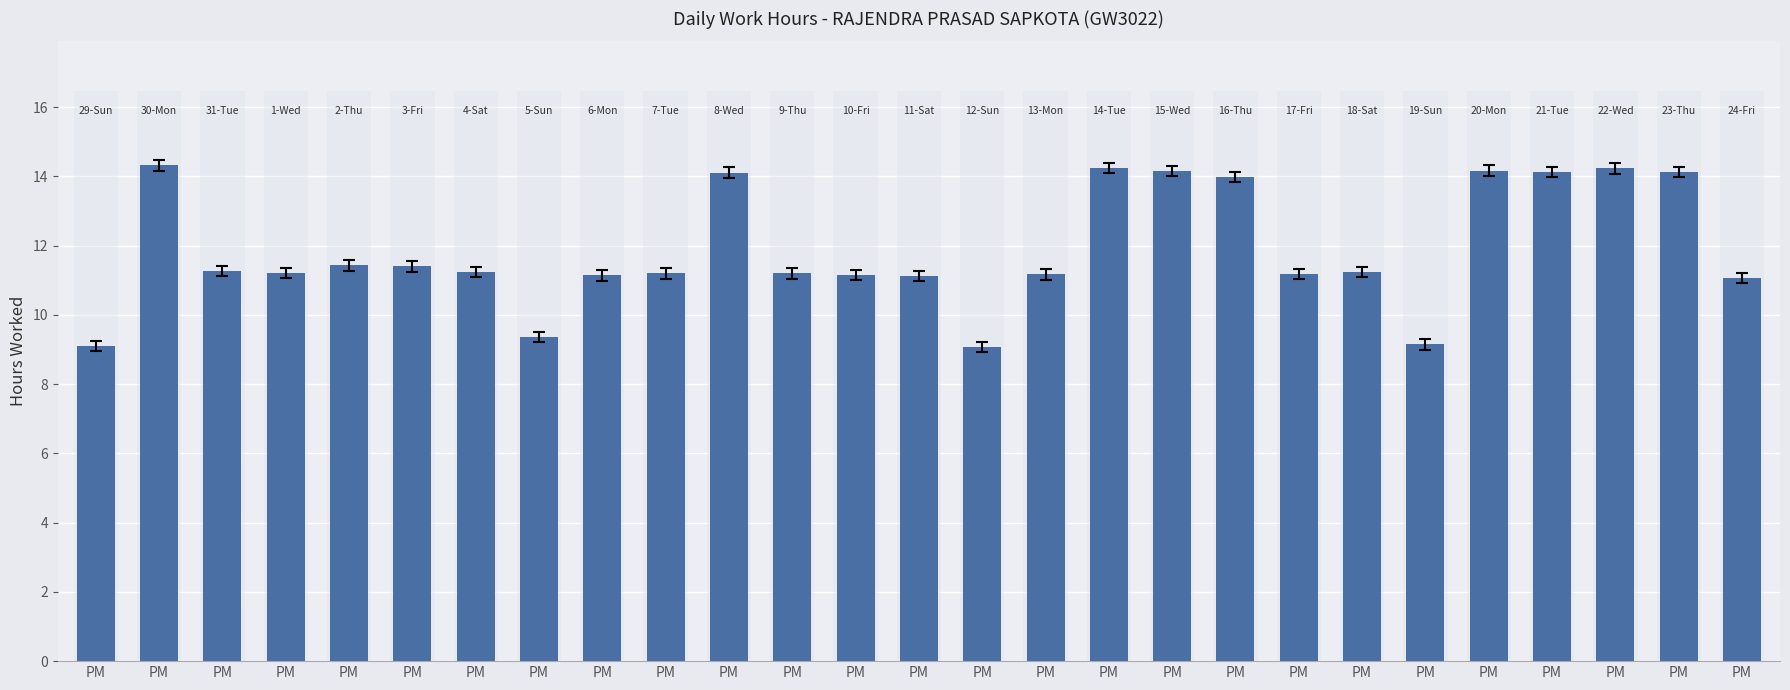

Does the chart contain any negative values?

No